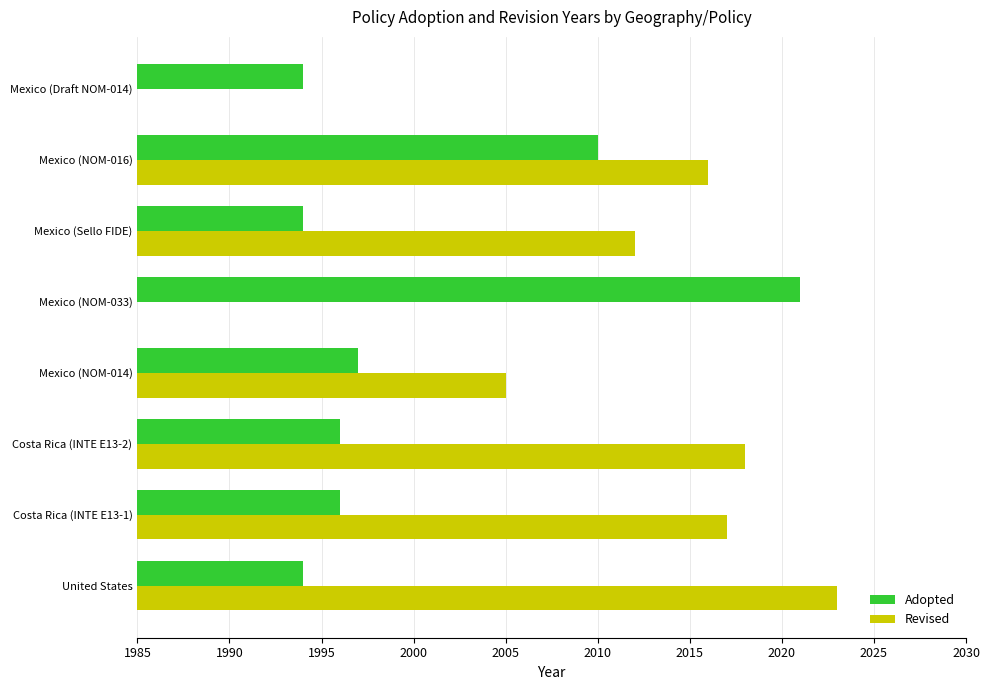

Which category has the highest value in the Adopted series?

Mexico (NOM-033)